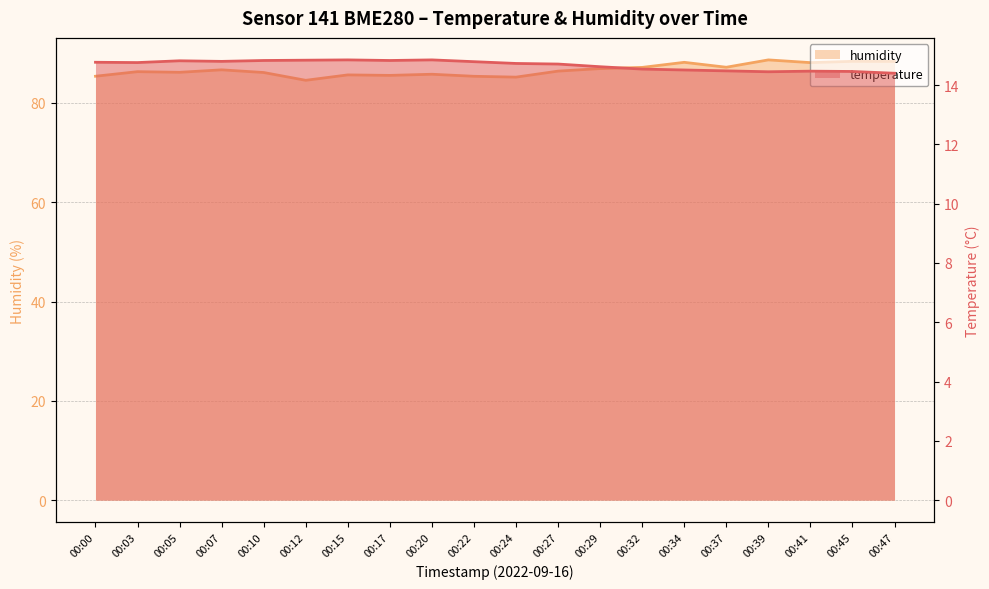

The value of temperature at 00:39 is 14.4. True or false?

True